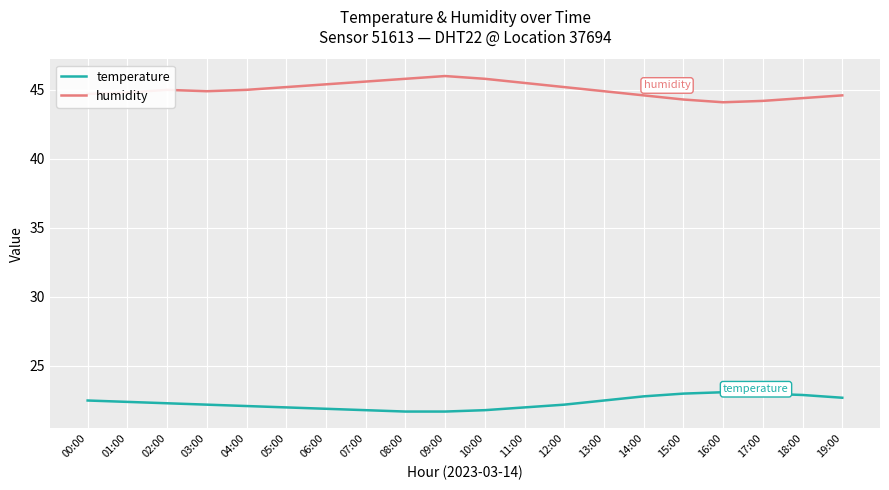

At 01:00, list the series in order from largest to smallest.

humidity, temperature